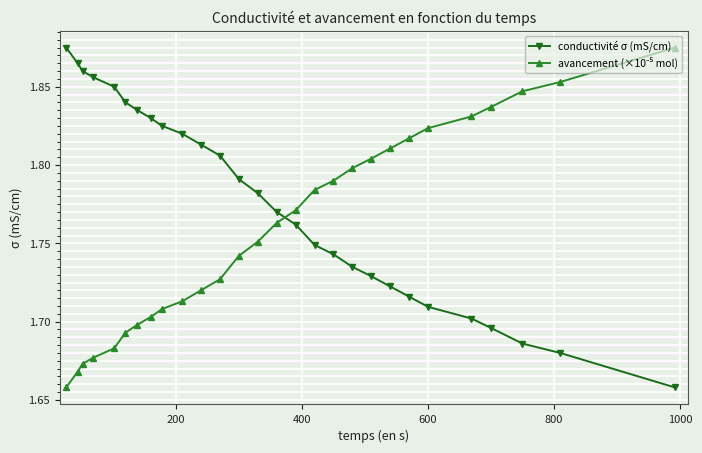

Count the conductivité σ (mS/cm) values in the range 1 to 2.

28